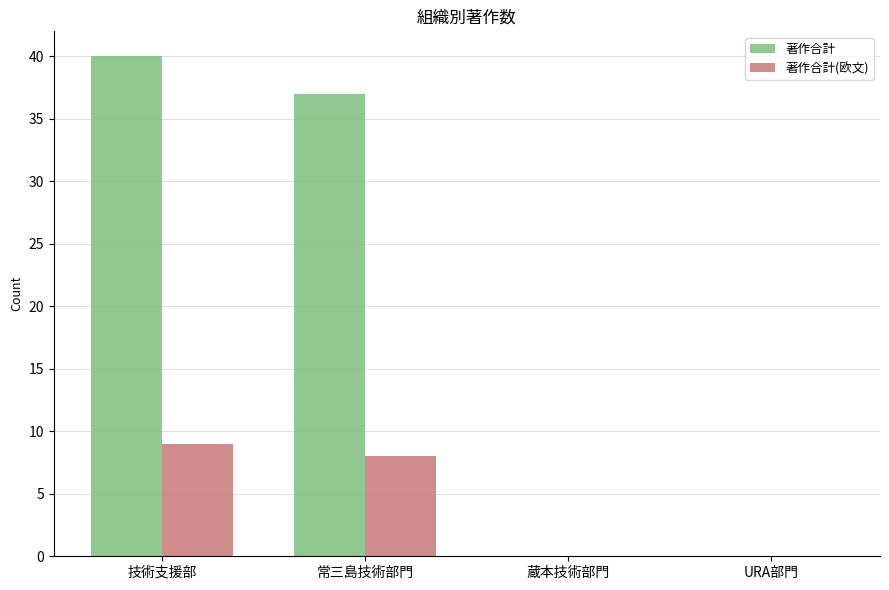

At which category is the sum across all series the highest?

技術支援部